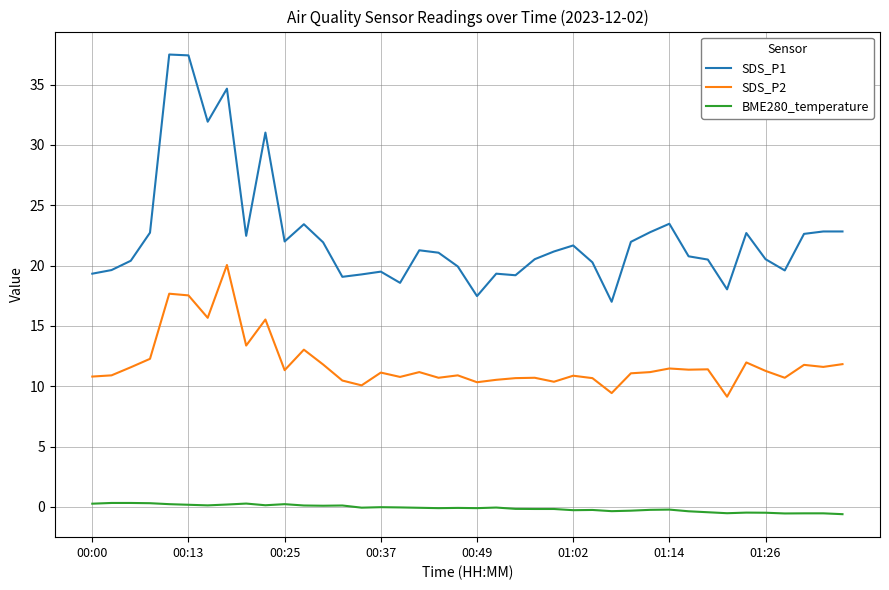

What are all the series names shown in the legend?

SDS_P1, SDS_P2, BME280_temperature